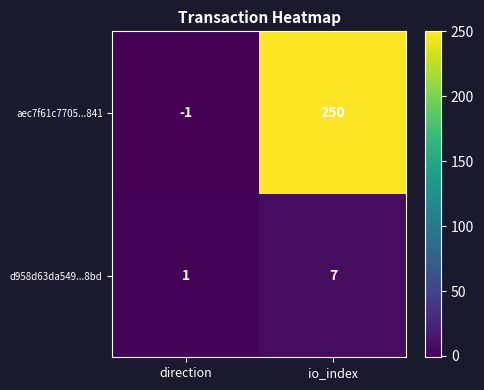

The d958d63da549...8bd series shows 3 at io_index. True or false?

False